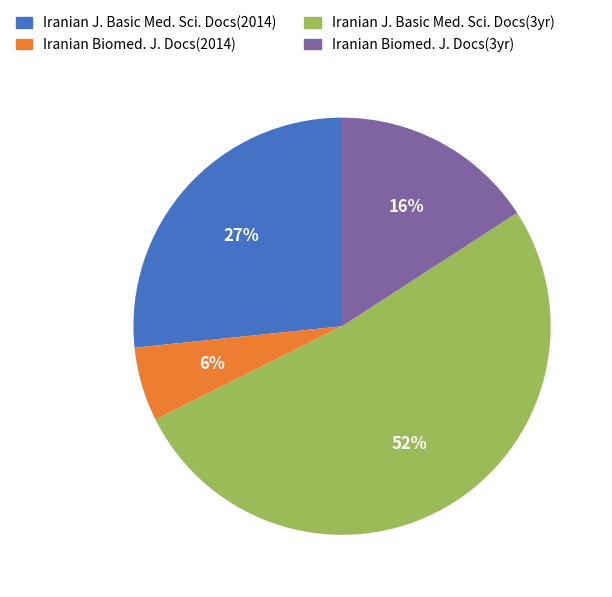

Is the sum of Iranian J. Basic Med. Sci. Docs(3yr) and Iranian J. Basic Med. Sci. Docs(2014) greater than half?

Yes